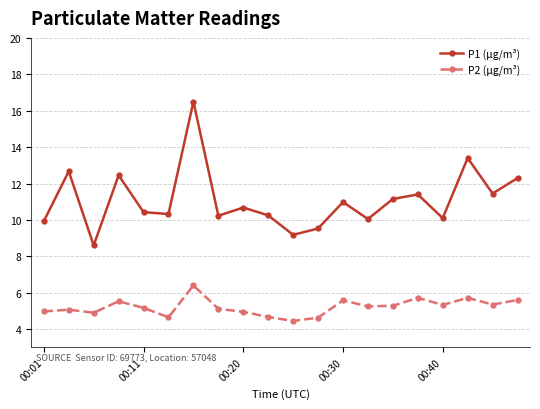

List the series in order of their overall mean, highest first.

P1 (µg/m³), P2 (µg/m³)